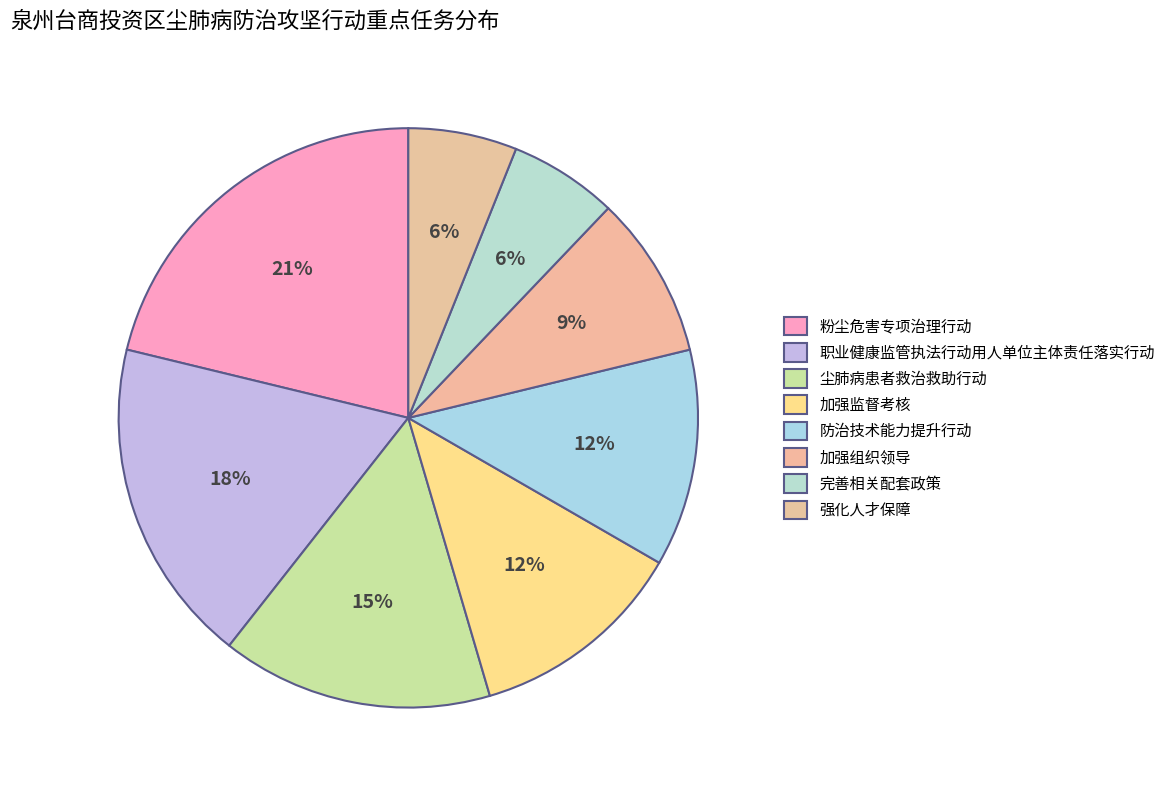

How many segments does this pie chart have?

8